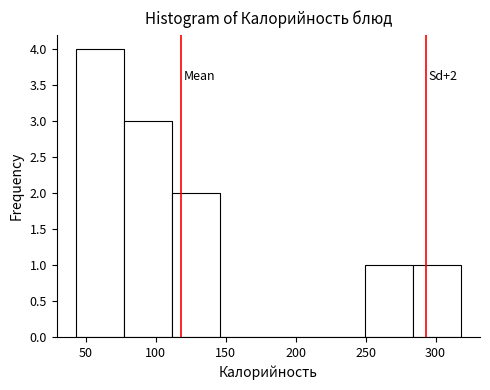

Which range on the x-axis has the tallest bar?

45 to 75